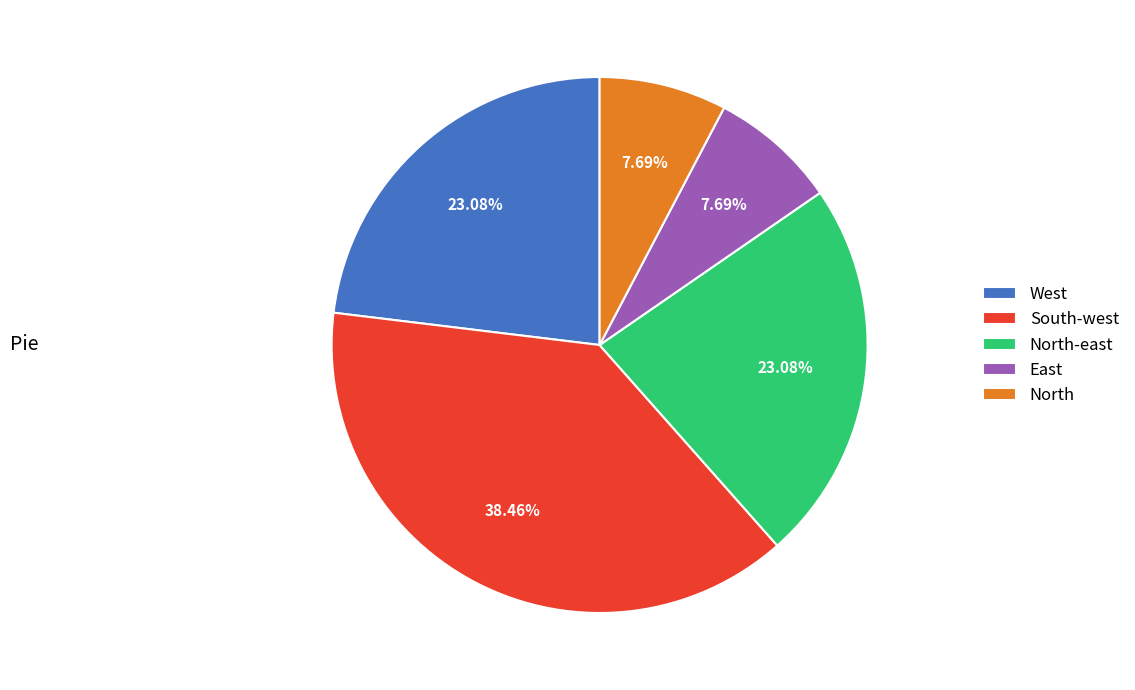

Do North-east and South-west together represent more than half of the pie?

Yes